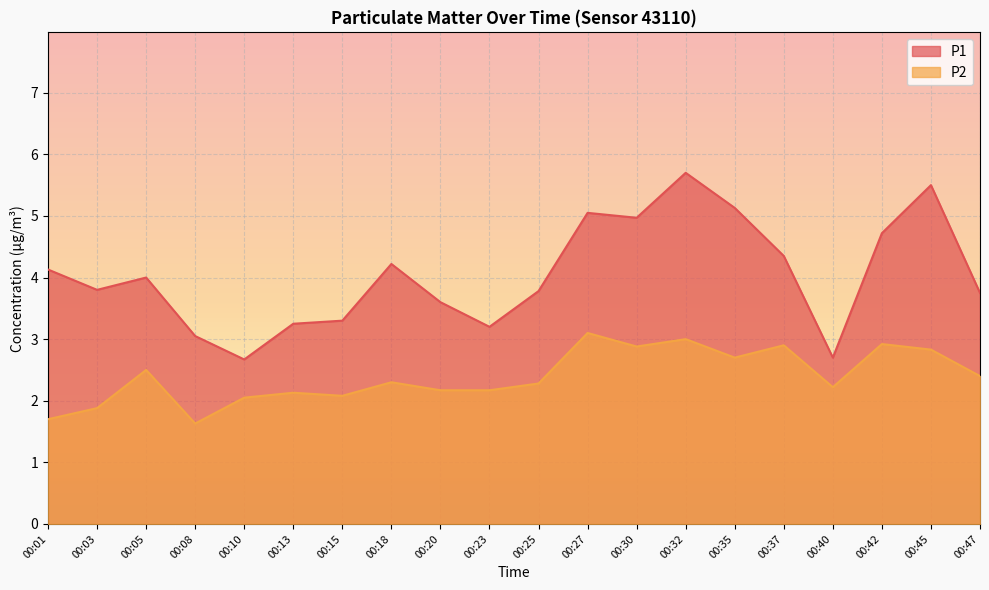

At which category is the sum across all series the highest?

00:32